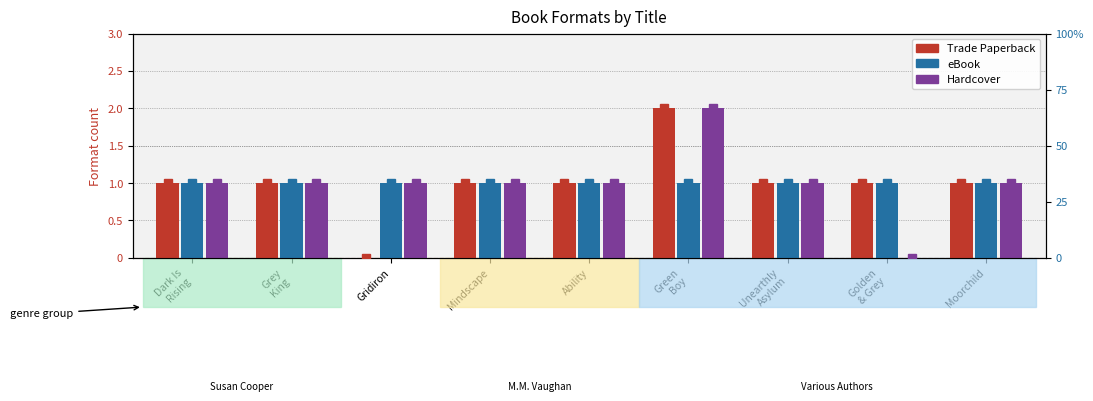

Reading right to left, extract all data points from this chart.

Trade Paperback: 1.0	1.0	1.0	2.0	1.0	1.0	0.0	1.0	1.0
eBook: 1.0	1.0	1.0	1.0	1.0	1.0	1.0	1.0	1.0
Hardcover: 1.0	0.0	1.0	2.0	1.0	1.0	1.0	1.0	1.0
Trade Paperback %: 33.3	33.3	33.3	66.6	33.3	33.3	0.0	33.3	33.3
eBook %: 33.3	33.3	33.3	33.3	33.3	33.3	33.3	33.3	33.3
Hardcover %: 33.3	0.0	33.3	66.6	33.3	33.3	33.3	33.3	33.3